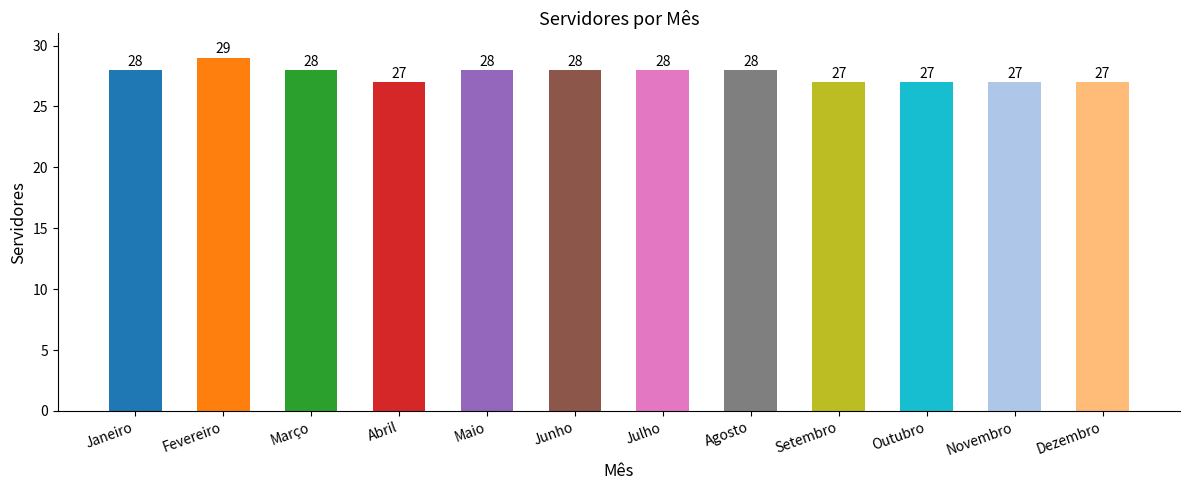

What is the label of the 6th bar from the right?

Julho